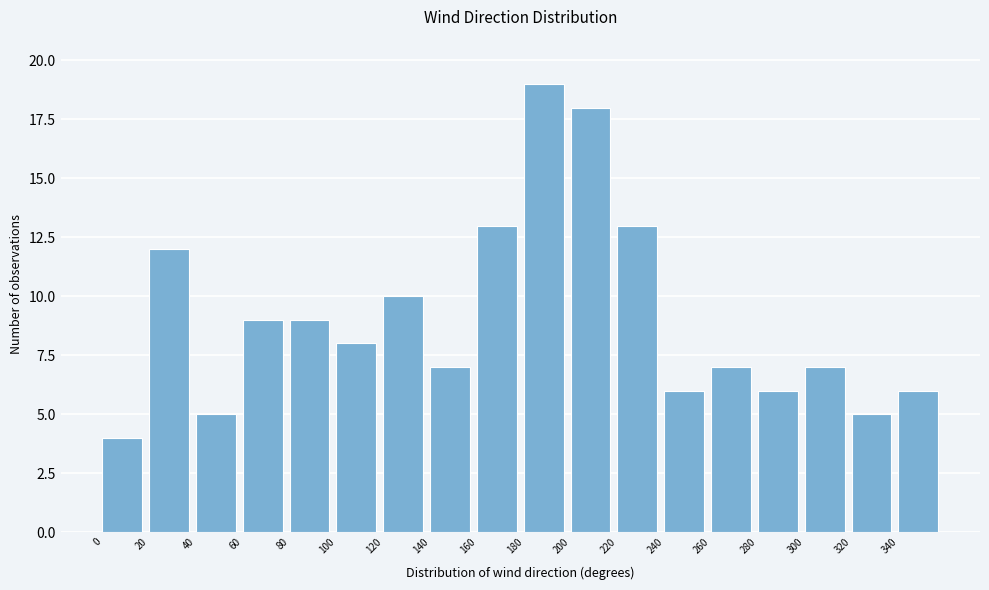

Reading left to right, list every bar in this chart as the range it spans on the x-axis followed by its height. The values are not printed on the chart, so give them approximately, as read against the axis.

0 to 20: 4
20 to 40: 12
40 to 60: 5
60 to 80: 9
80 to 100: 9
100 to 120: 8
120 to 140: 10
140 to 160: 7
160 to 180: 13
180 to 200: 19
200 to 220: 18
220 to 240: 13
240 to 260: 6
260 to 280: 7
280 to 300: 6
300 to 320: 7
320 to 340: 5
340 to 360: 6